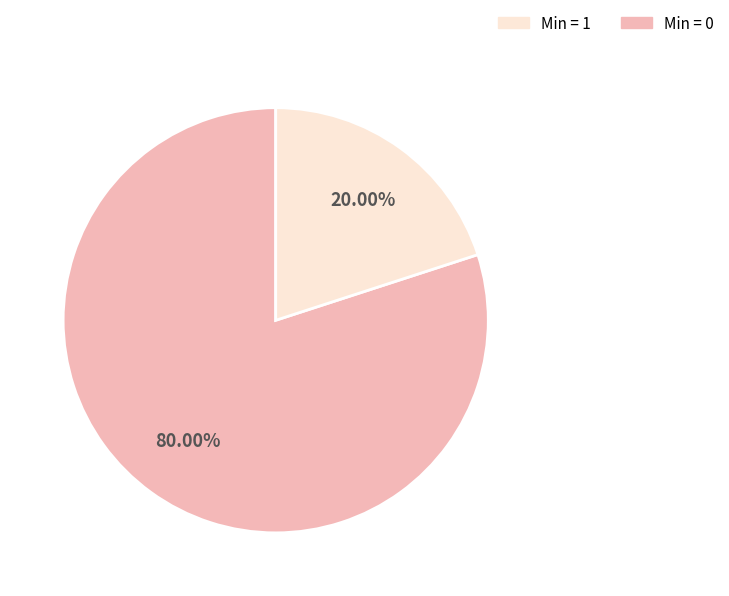

Does any single category account for the majority?

Yes